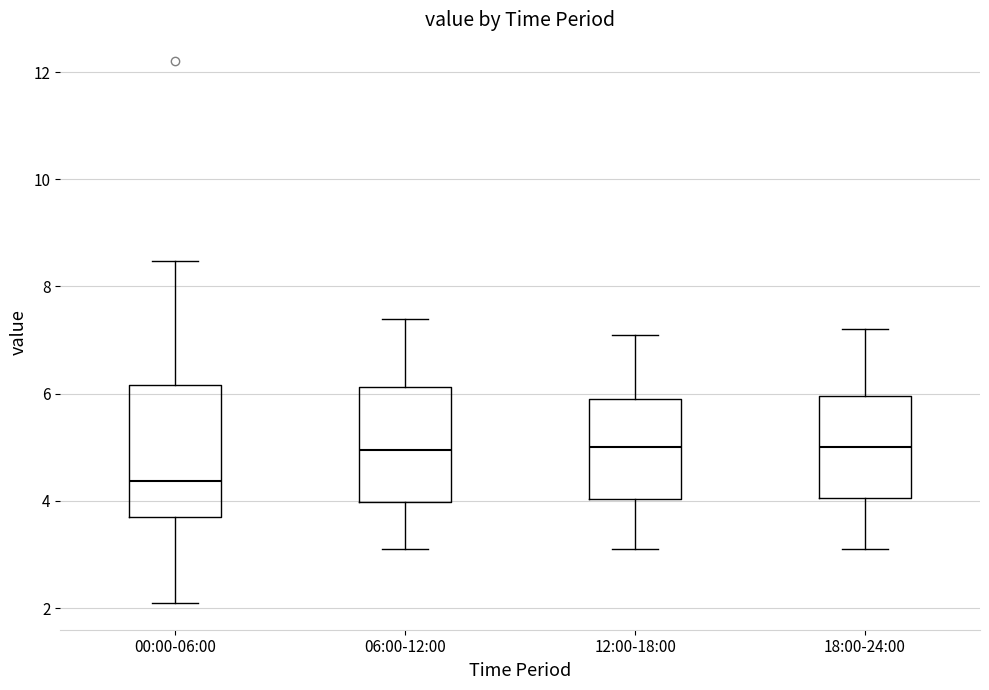

Where does the lower whisker of the box for 18:00-24:00 end on the y-axis? The values are not printed on the chart, so give them approximately, as read against the axis.

3.2